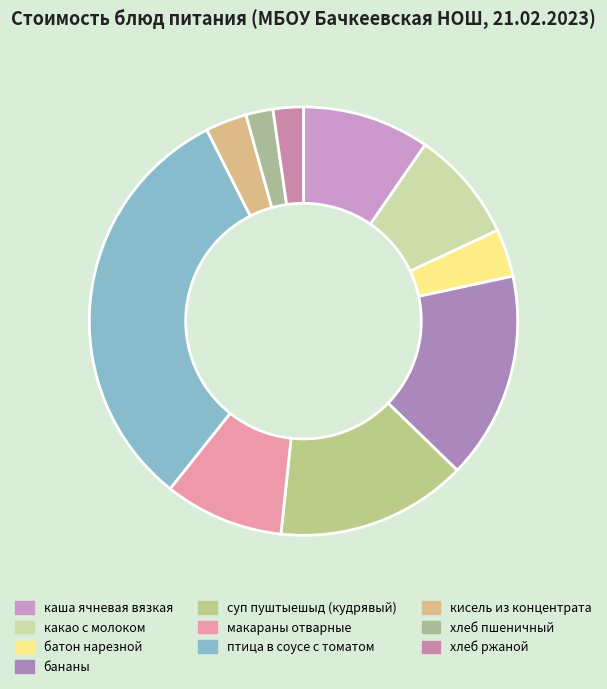

How many slices are in this pie chart?

10